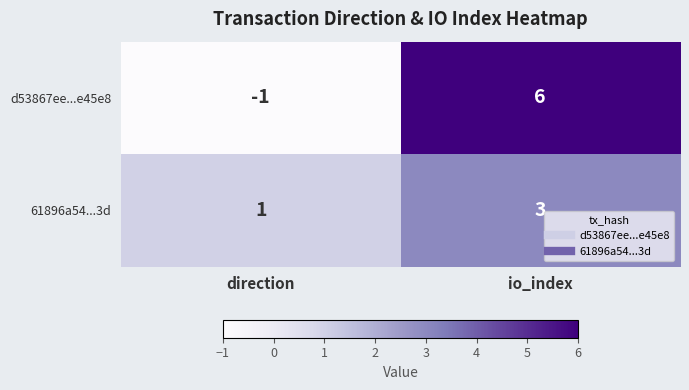

The d53867ee...e45e8 series shows 0 at direction. True or false?

False